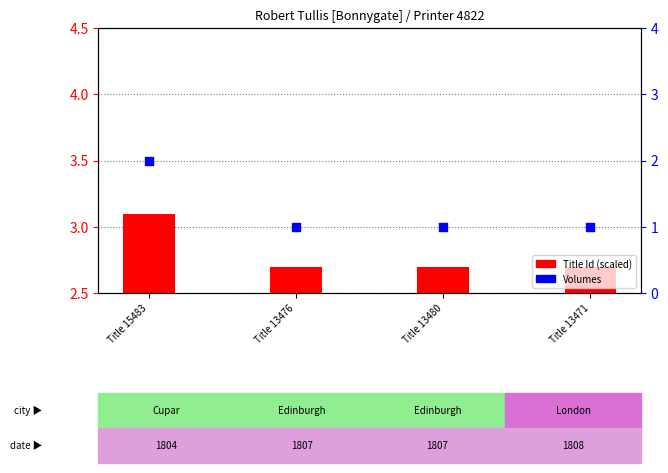

At how many categories does at least one series exceed 2?

4